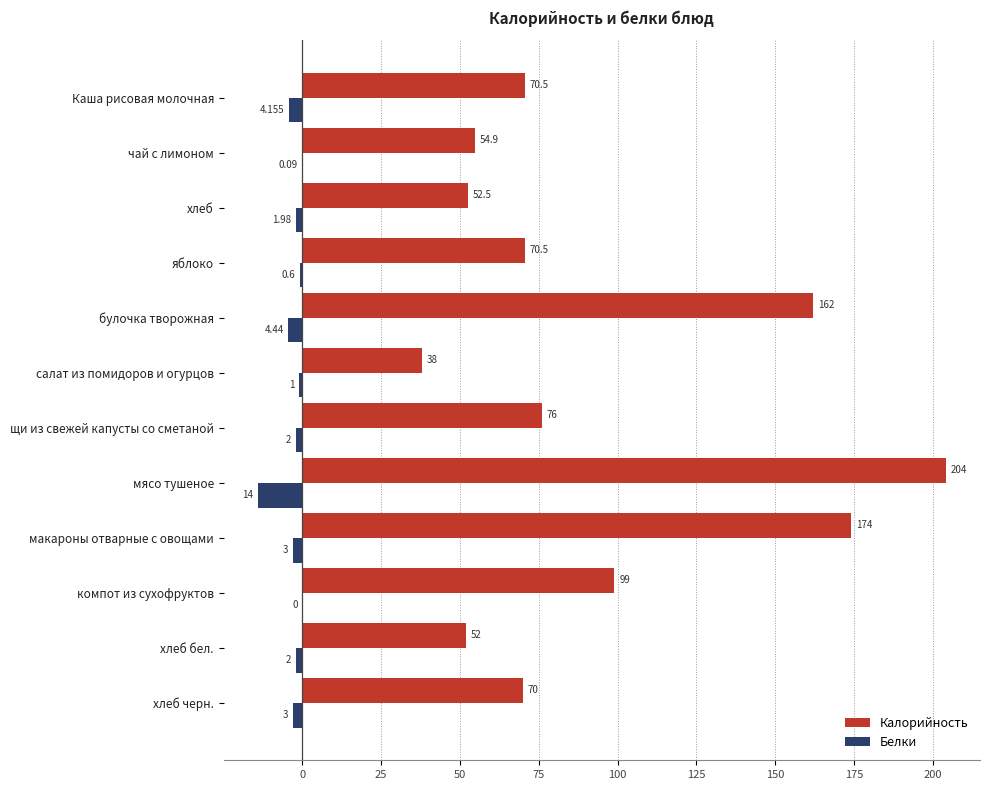

Between салат из помидоров и огурцов and макароны отварные с овощами, which series saw the biggest shift?

Калорийность